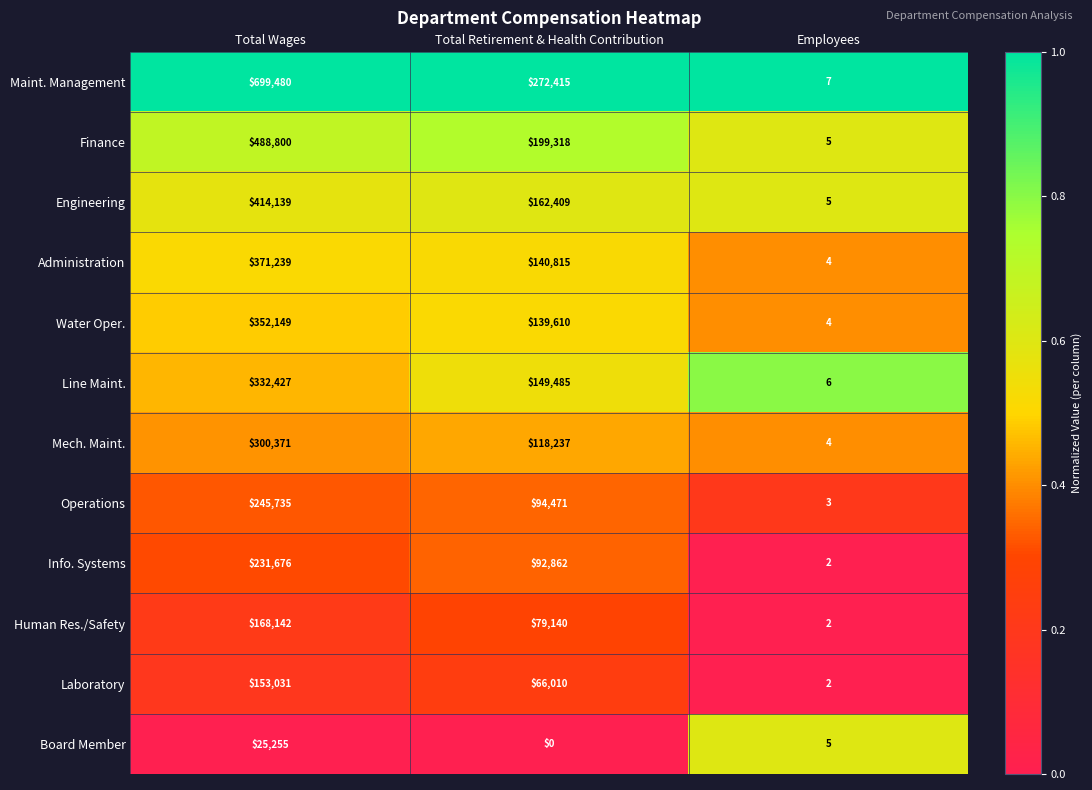

Count the number of categories in the chart.

3